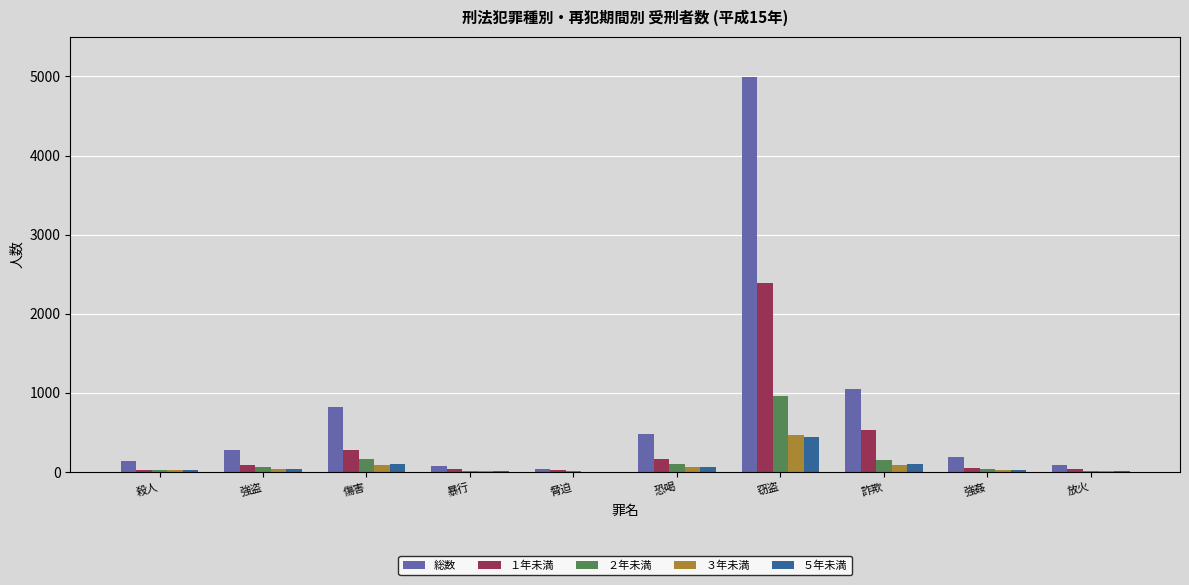

Which series has the largest range (max minus min)?

総数